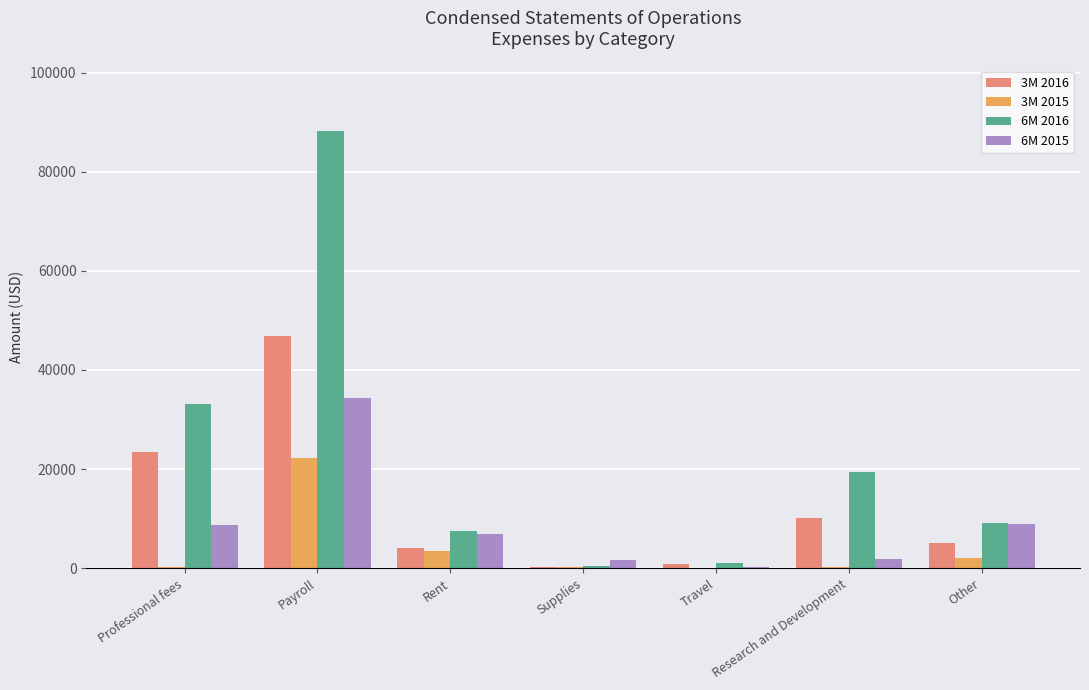

What is the sum of the 3M 2016 values at Travel and Professional fees?

24395